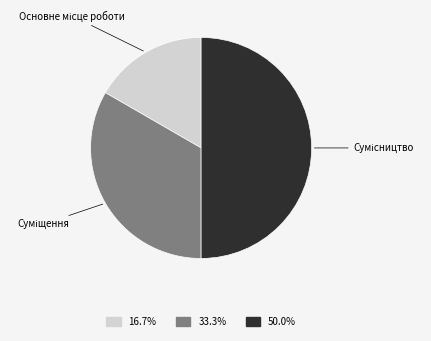

How many segments does this pie chart have?

3